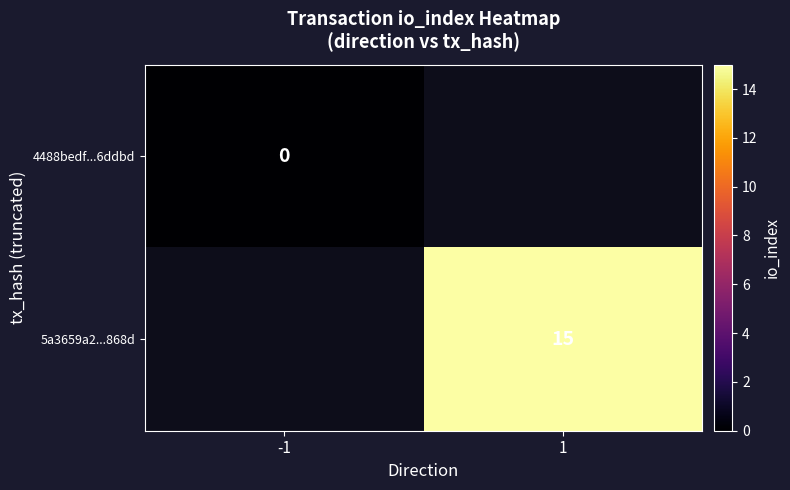

Is the value of 4488bedf...6ddbd at -1 greater than the value of 5a3659a2...868d at 1?

No